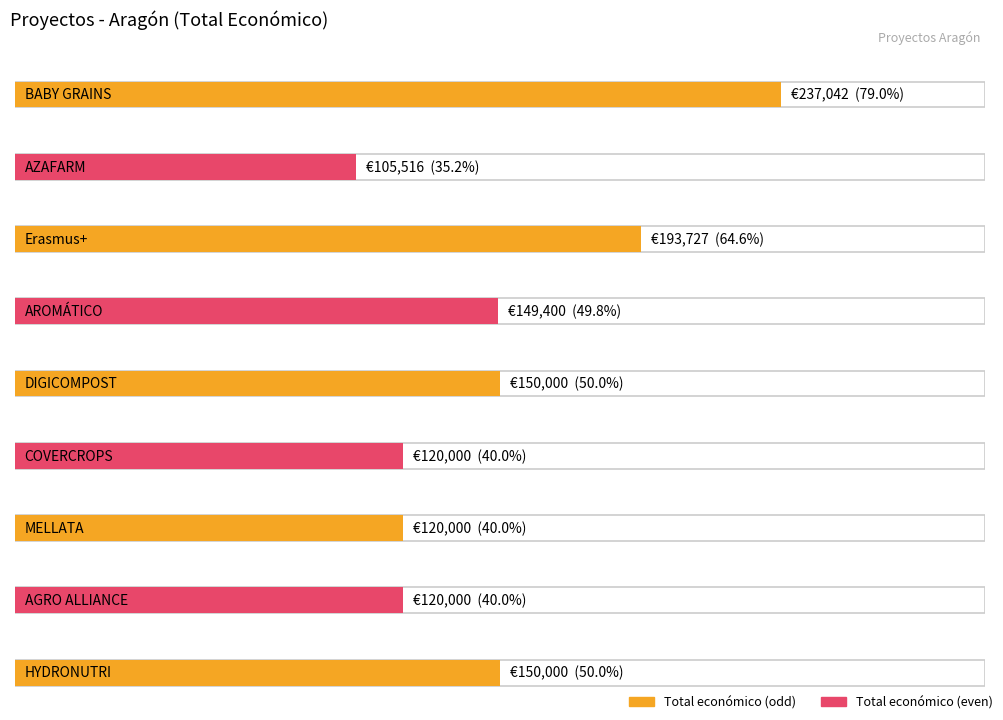

The Año de finalización series shows 1142 at AZAFARM. True or false?

False